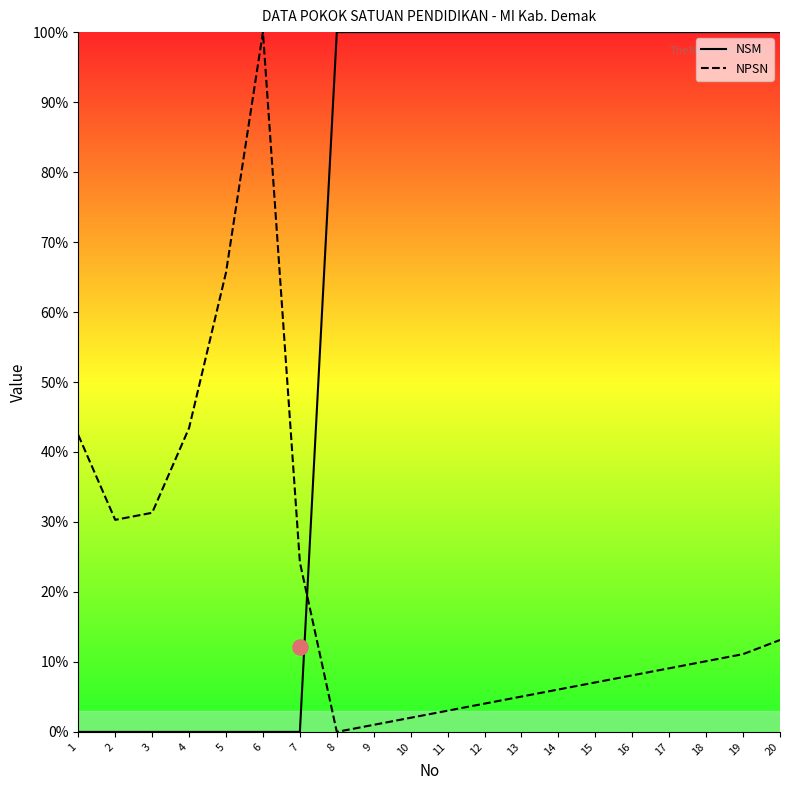

What are all the series names shown in the legend?

NSM, NPSN